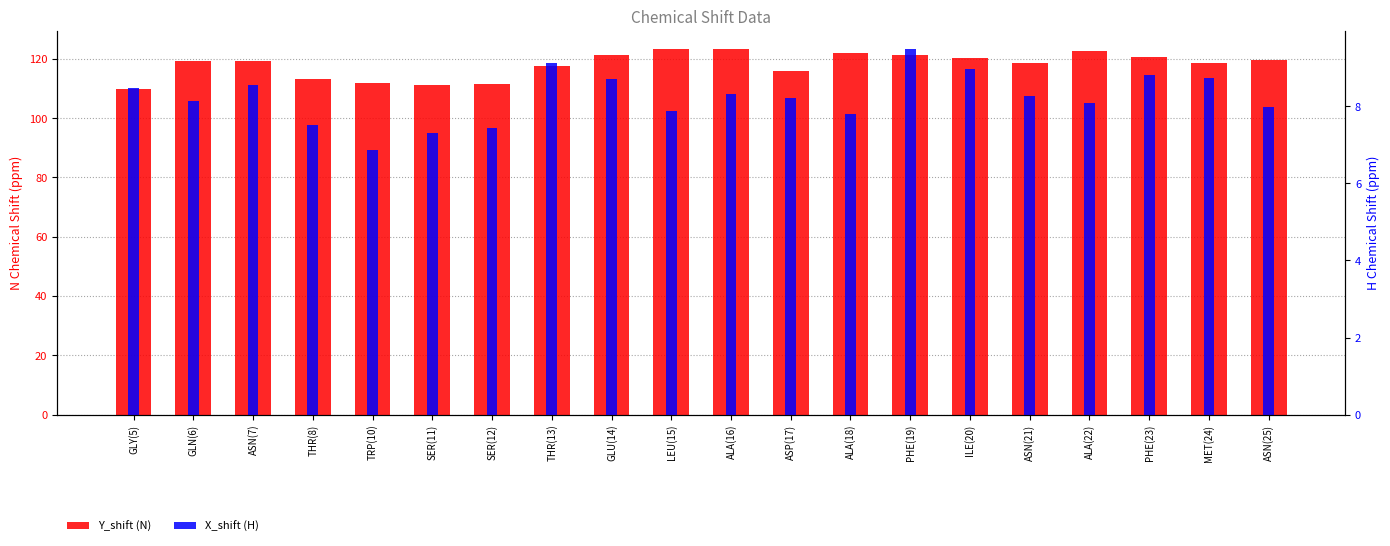

Rank the series at GLY(5) from highest to lowest value.

Y_shift (N), X_shift (H)